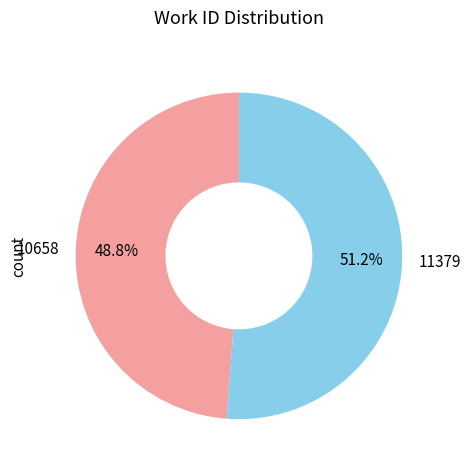

What is the total percentage of 11379 and 10658?

100.0%